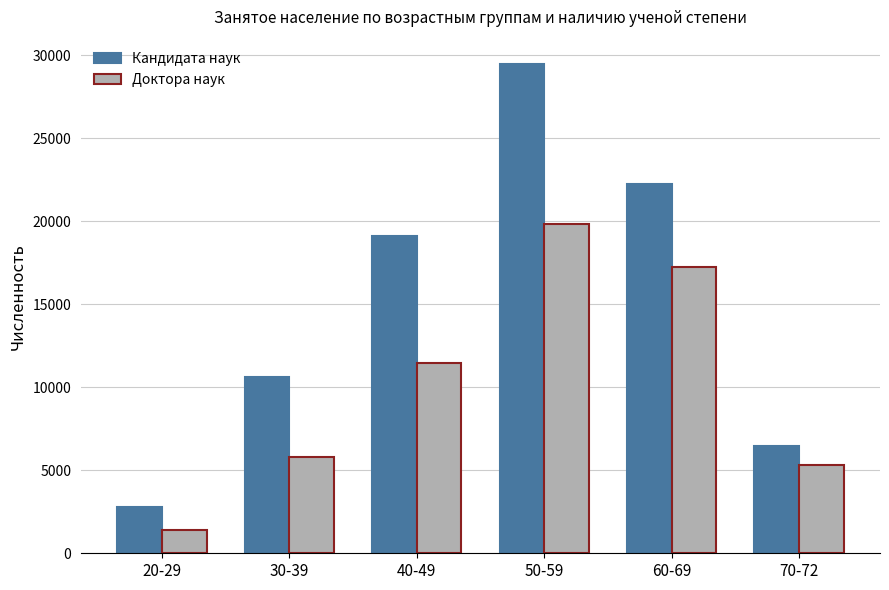

Which series changed the most between 20-29 and 40-49?

Кандидата наук